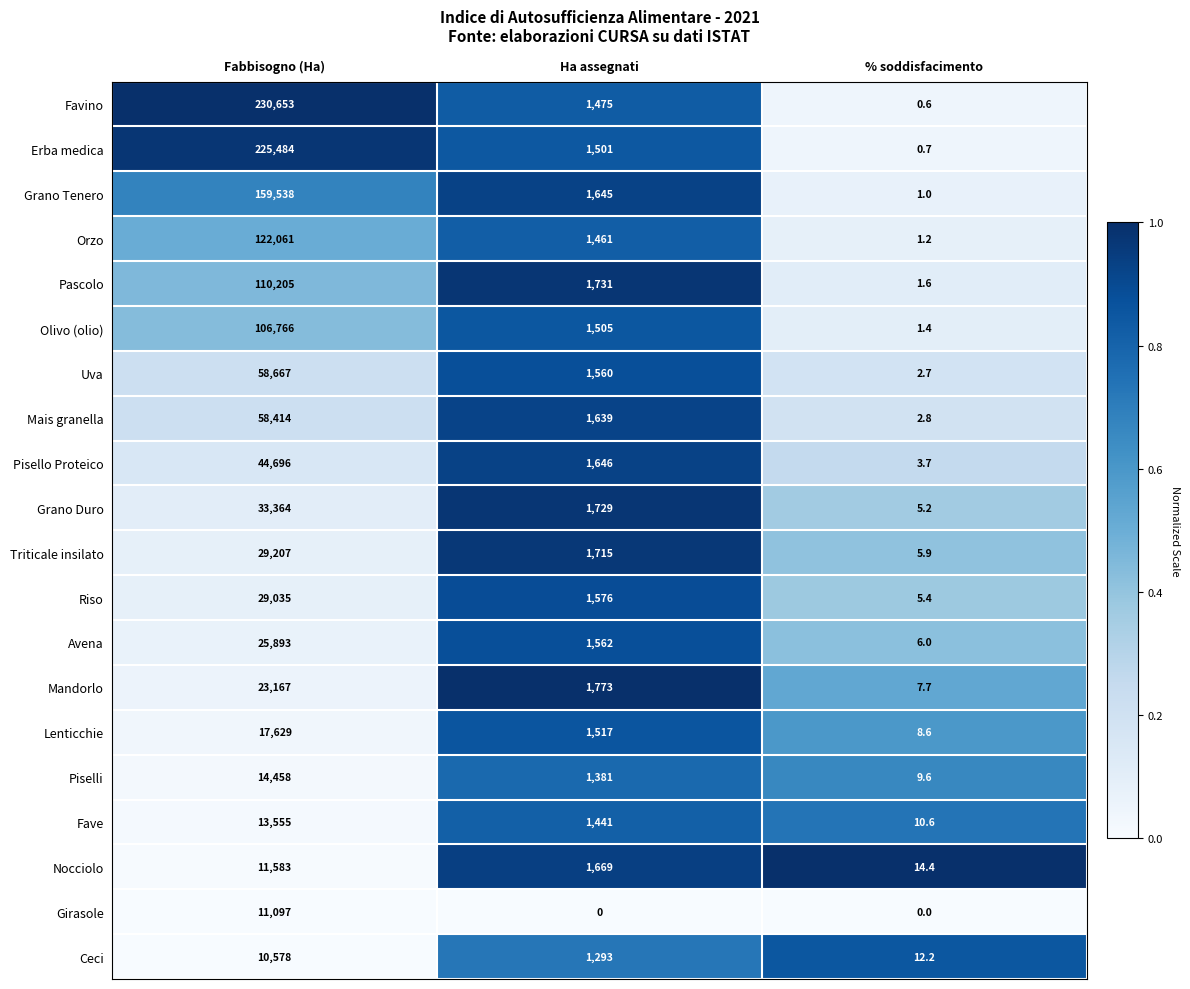

Is it true that Pascolo equals 0.8 at % soddisfacimento?

False